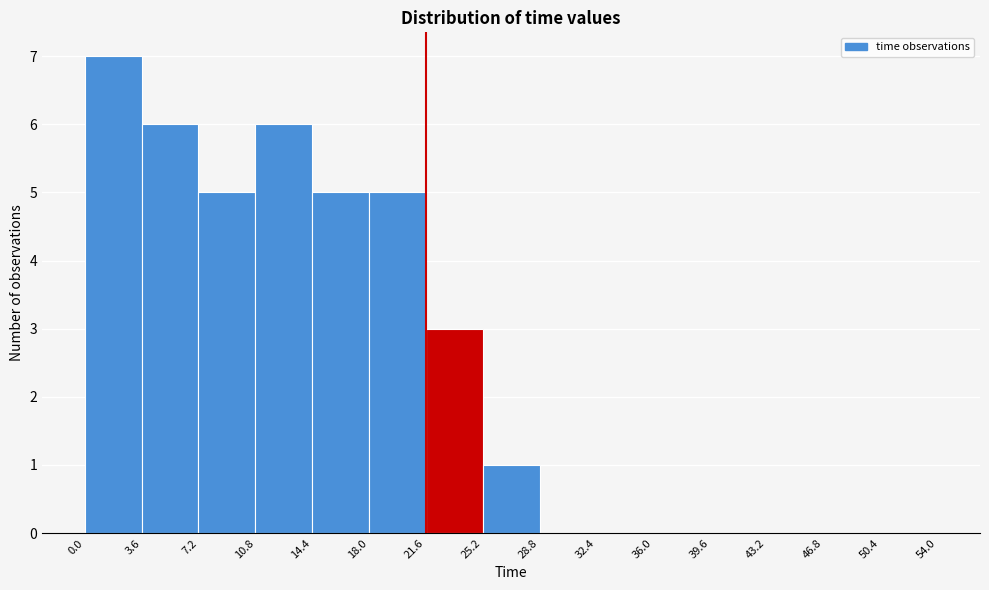

Over which range of the x-axis is the bar tallest?

0.0 to 3.6